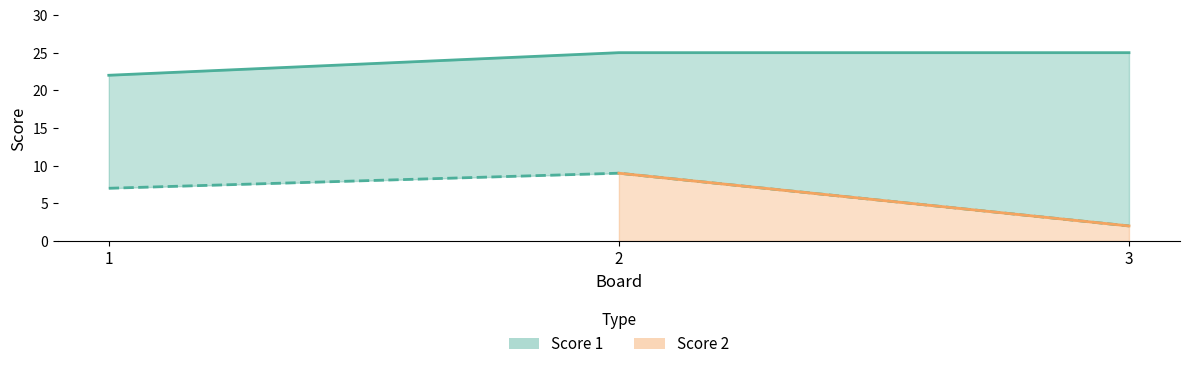

At which category is the sum across all series the highest?

2